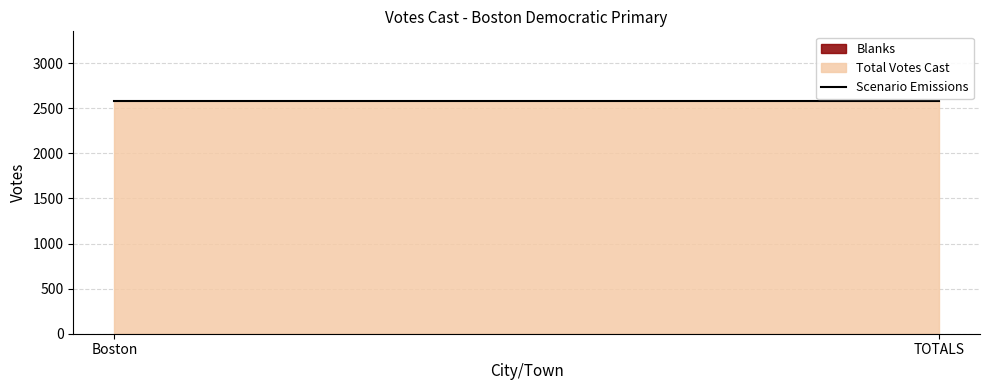

At how many categories does at least one series exceed 1140?

2